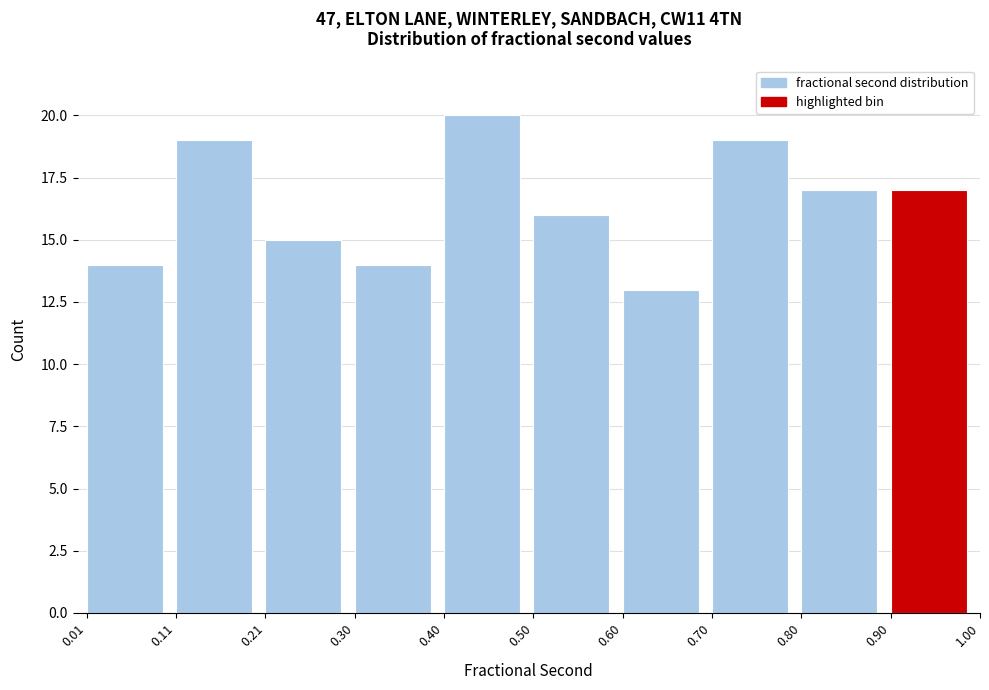

What is the height of the bar covering 0.01 to 0.11 on the x-axis? The values are not printed on the chart, so give them approximately, as read against the axis.

14